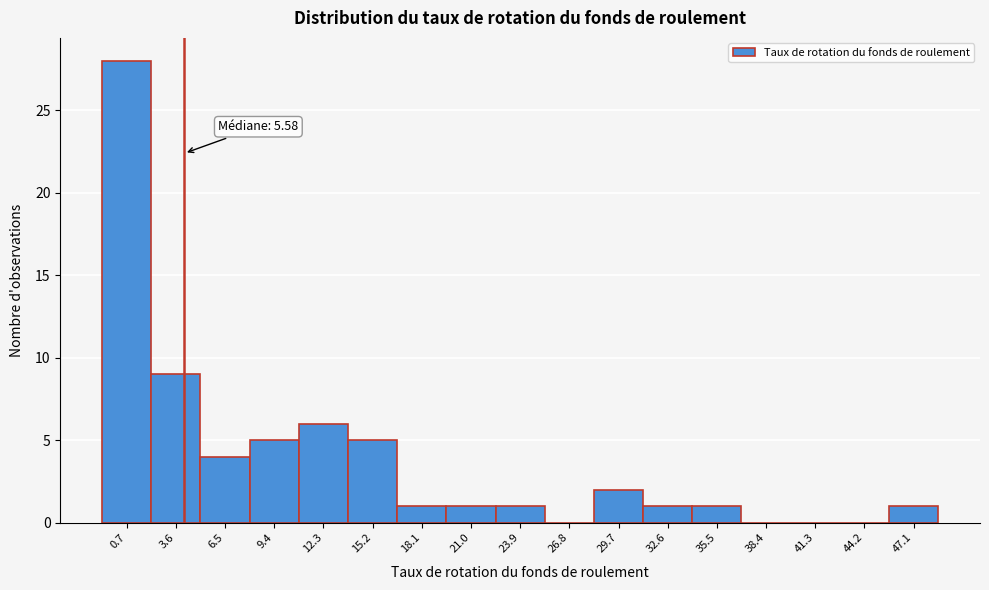

Reading right to left, what are all the values shown in this chart?

47.1=1	44.2=0	41.3=0	38.4=0	35.5=1	32.6=1	29.7=2	26.8=0	23.9=1	21.0=1	18.1=1	15.2=5	12.3=6	9.4=5	6.5=4	3.6=9	0.7=28